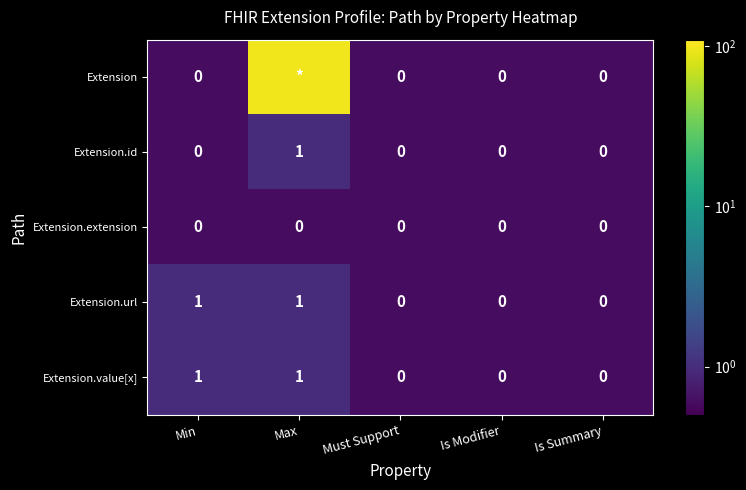

True or false: Extension.extension has a value of 0 at Min.

True